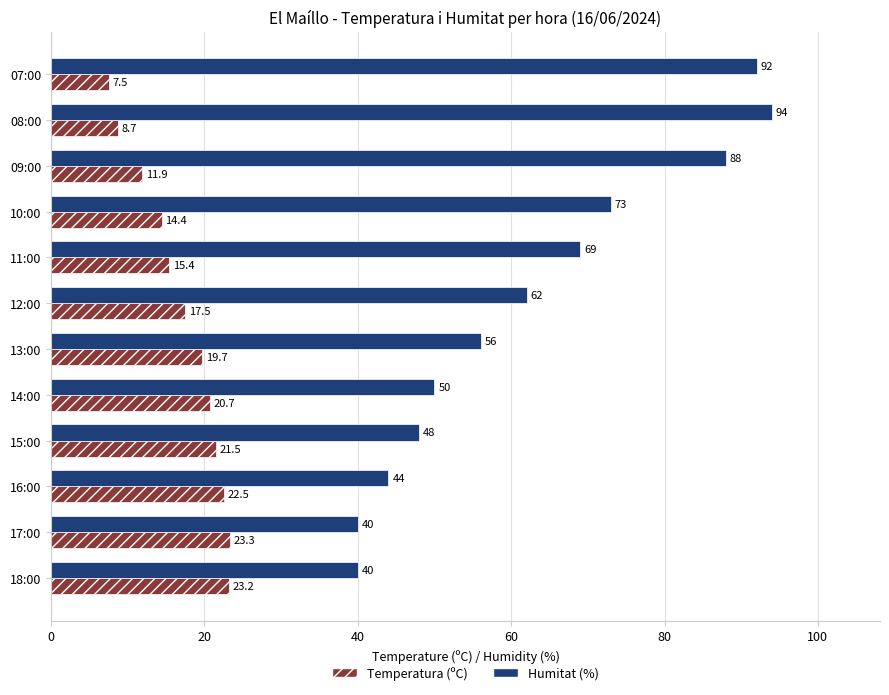

What is the sum of all Humitat (%) values?

756.0